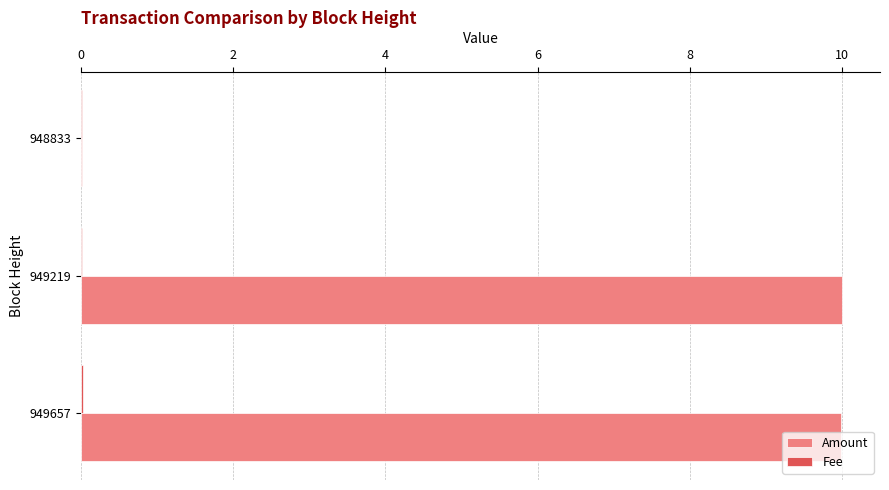

What is the maximum value shown in the chart?

10.0